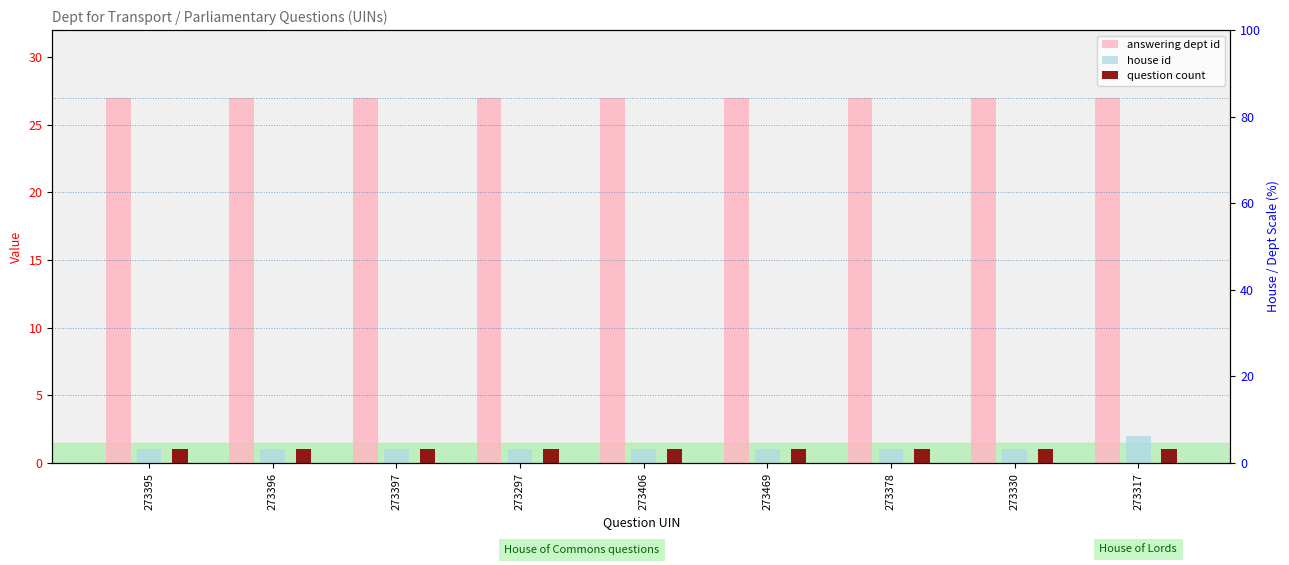

Between 273330 and 273396, which is larger?

273330